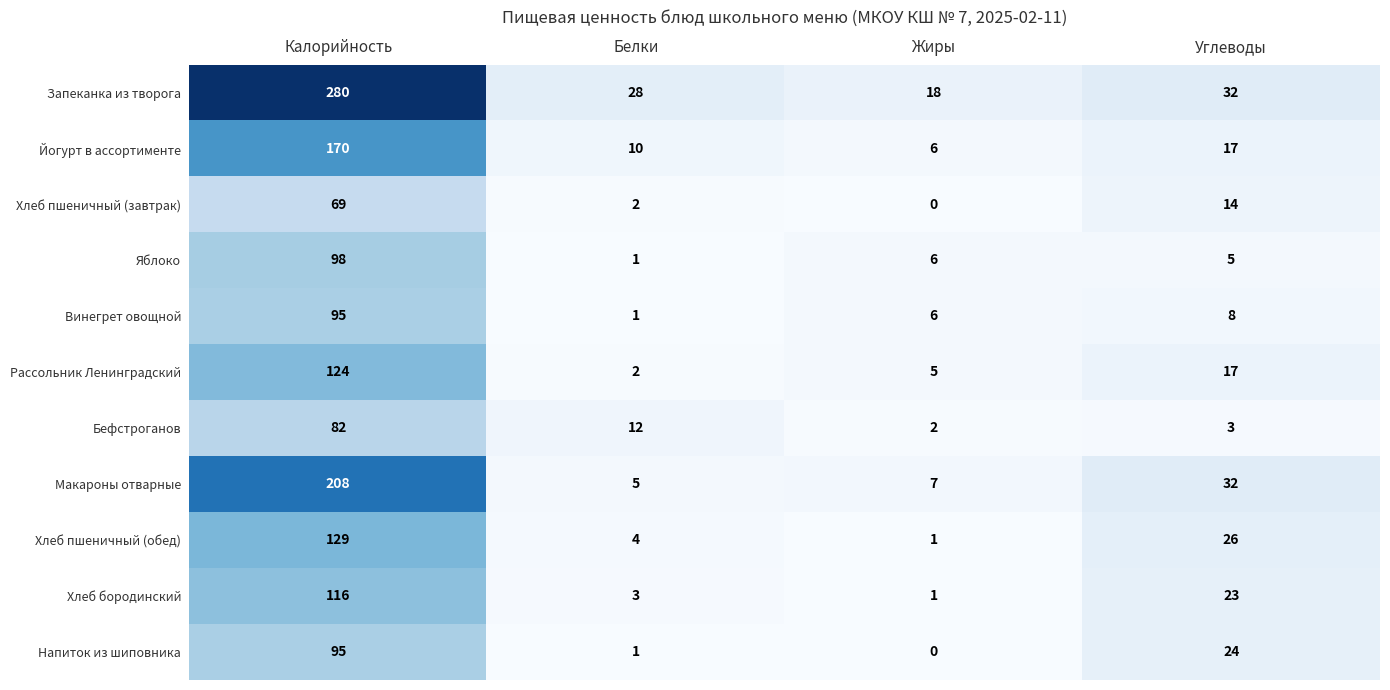

How many series are shown in this chart?

11